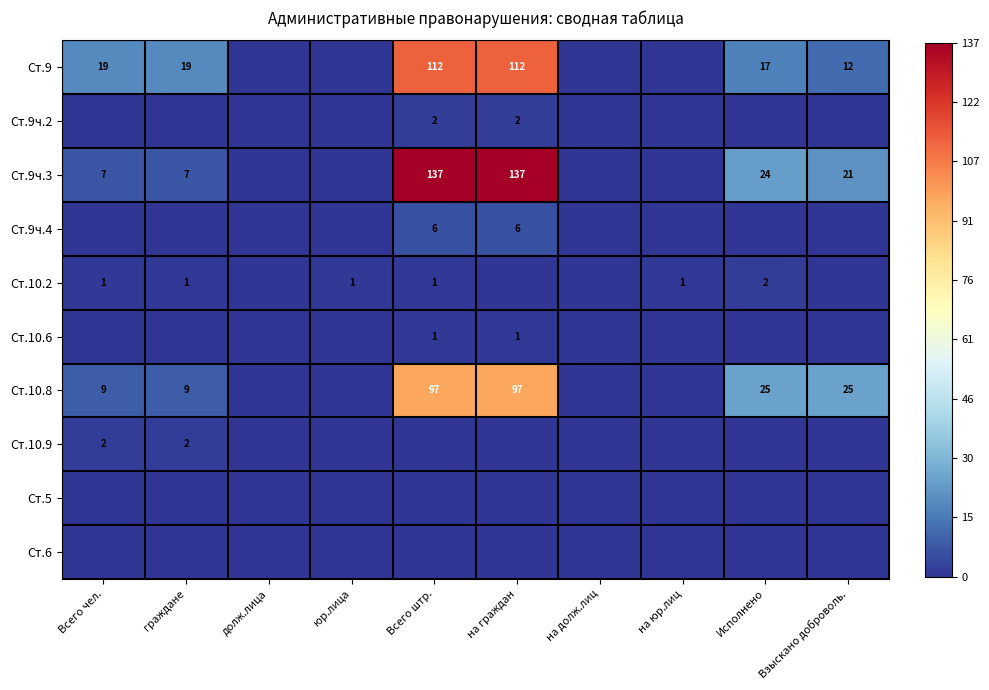

True or false: Ст.9ч.2 has a value of 2 at Всего штр..

True